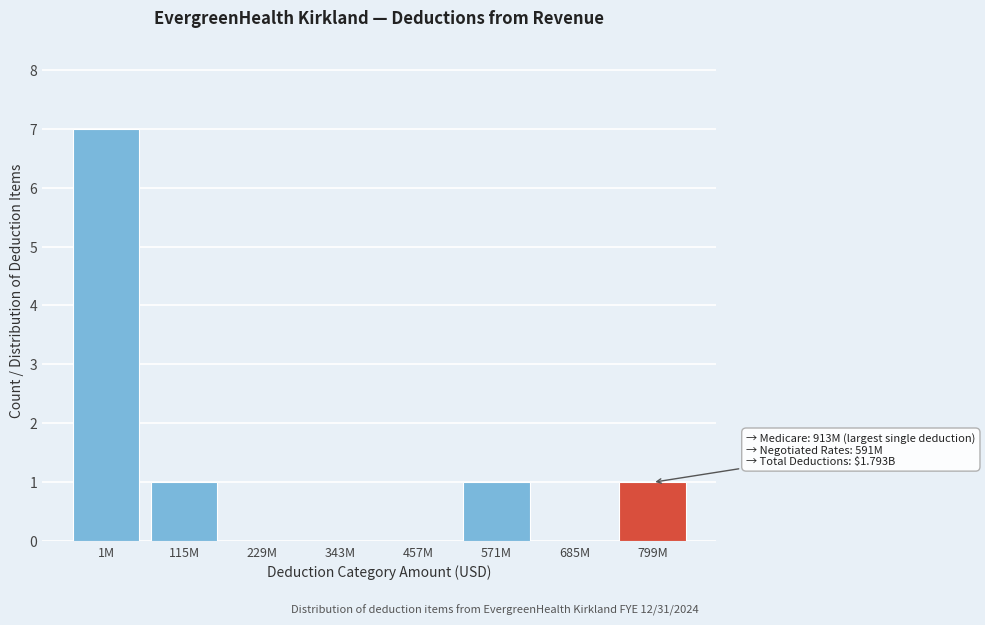

Reading left to right, transcribe all the data shown in this chart.

1M=7	115M=1	229M=0	343M=0	457M=0	571M=1	685M=0	799M=1